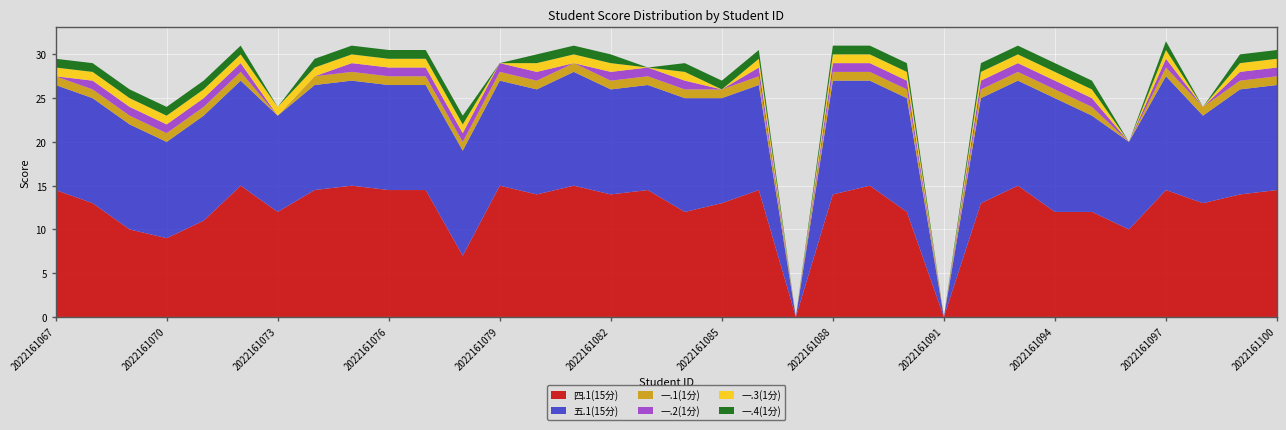

Reading right to left, list all the values displayed in this chart.

四.1(15分): 2022161100=14.5	2022161099=14.0	2022161098=13.0	2022161097=14.5	2022161096=10.0	2022161095=12.0	2022161094=12.0	2022161093=15.0	2022161092=13.0	2022161091=0.0	2022161090=12.0	2022161089=15.0	2022161088=14.0	2022161087=0.0	2022161086=14.5	2022161085=13.0	2022161084=12.0	2022161083=14.5	2022161082=14.0	2022161081=15.0	2022161080=14.0	2022161079=15.0	2022161078=7.0	2022161077=14.5	2022161076=14.5	2022161075=15.0	2022161074=14.5	2022161073=12.0	2022161072=15.0	2022161071=11.0	2022161070=9.0	2022161069=10.0	2022161068=13.0	2022161067=14.5
五.1(15分): 2022161100=12.0	2022161099=12.0	2022161098=10.0	2022161097=13.0	2022161096=10.0	2022161095=11.0	2022161094=13.0	2022161093=12.0	2022161092=12.0	2022161091=0.0	2022161090=13.0	2022161089=12.0	2022161088=13.0	2022161087=0.0	2022161086=12.0	2022161085=12.0	2022161084=13.0	2022161083=12.0	2022161082=12.0	2022161081=13.0	2022161080=12.0	2022161079=12.0	2022161078=12.0	2022161077=12.0	2022161076=12.0	2022161075=12.0	2022161074=12.0	2022161073=11.0	2022161072=12.0	2022161071=12.0	2022161070=11.0	2022161069=12.0	2022161068=12.0	2022161067=12.0
一.1(1分): 2022161100=1.0	2022161099=1.0	2022161098=1.0	2022161097=1.0	2022161096=0.0	2022161095=1.0	2022161094=1.0	2022161093=1.0	2022161092=1.0	2022161091=0.0	2022161090=1.0	2022161089=1.0	2022161088=1.0	2022161087=0.0	2022161086=1.0	2022161085=1.0	2022161084=1.0	2022161083=1.0	2022161082=1.0	2022161081=1.0	2022161080=1.0	2022161079=1.0	2022161078=1.0	2022161077=1.0	2022161076=1.0	2022161075=1.0	2022161074=1.0	2022161073=0.0	2022161072=1.0	2022161071=1.0	2022161070=1.0	2022161069=1.0	2022161068=1.0	2022161067=1.0
一.2(1分): 2022161100=1.0	2022161099=1.0	2022161098=0.0	2022161097=1.0	2022161096=0.0	2022161095=1.0	2022161094=1.0	2022161093=1.0	2022161092=1.0	2022161091=0.0	2022161090=1.0	2022161089=1.0	2022161088=1.0	2022161087=0.0	2022161086=1.0	2022161085=0.0	2022161084=1.0	2022161083=1.0	2022161082=1.0	2022161081=0.0	2022161080=1.0	2022161079=1.0	2022161078=1.0	2022161077=1.0	2022161076=1.0	2022161075=1.0	2022161074=0.0	2022161073=0.0	2022161072=1.0	2022161071=1.0	2022161070=1.0	2022161069=1.0	2022161068=1.0	2022161067=0.0
一.3(1分): 2022161100=1.0	2022161099=1.0	2022161098=0.0	2022161097=1.0	2022161096=0.0	2022161095=1.0	2022161094=1.0	2022161093=1.0	2022161092=1.0	2022161091=0.0	2022161090=1.0	2022161089=1.0	2022161088=1.0	2022161087=0.0	2022161086=1.0	2022161085=0.0	2022161084=1.0	2022161083=0.0	2022161082=1.0	2022161081=1.0	2022161080=1.0	2022161079=0.0	2022161078=1.0	2022161077=1.0	2022161076=1.0	2022161075=1.0	2022161074=1.0	2022161073=1.0	2022161072=1.0	2022161071=1.0	2022161070=1.0	2022161069=1.0	2022161068=1.0	2022161067=1.0
一.4(1分): 2022161100=1.0	2022161099=1.0	2022161098=0.0	2022161097=1.0	2022161096=0.0	2022161095=1.0	2022161094=1.0	2022161093=1.0	2022161092=1.0	2022161091=0.0	2022161090=1.0	2022161089=1.0	2022161088=1.0	2022161087=0.0	2022161086=1.0	2022161085=1.0	2022161084=1.0	2022161083=0.0	2022161082=1.0	2022161081=1.0	2022161080=1.0	2022161079=0.0	2022161078=1.0	2022161077=1.0	2022161076=1.0	2022161075=1.0	2022161074=1.0	2022161073=0.0	2022161072=1.0	2022161071=1.0	2022161070=1.0	2022161069=1.0	2022161068=1.0	2022161067=1.0